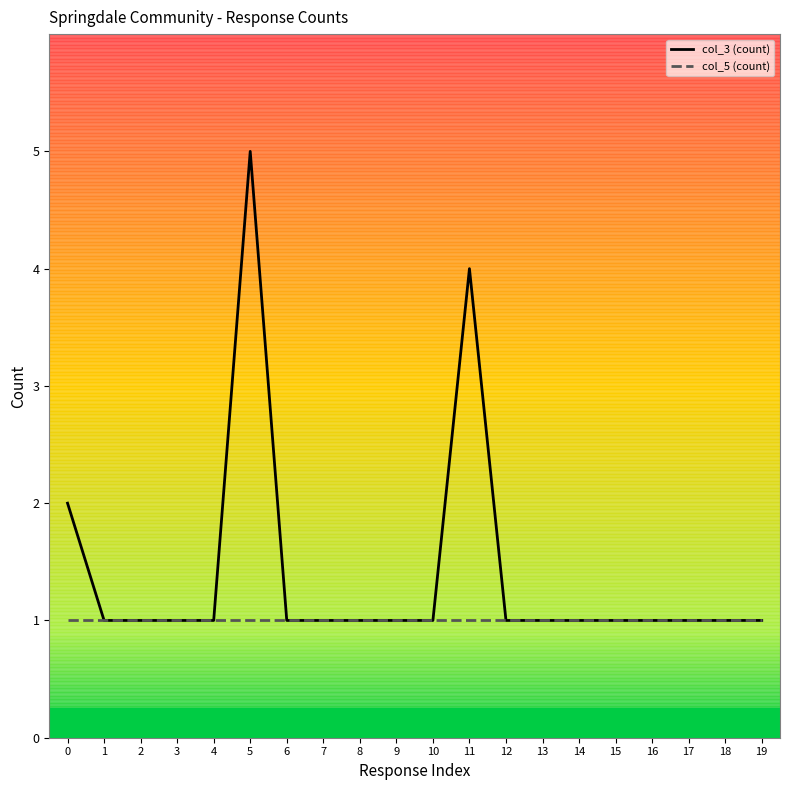

The value of col_5 (count) at 9 is 2. True or false?

False